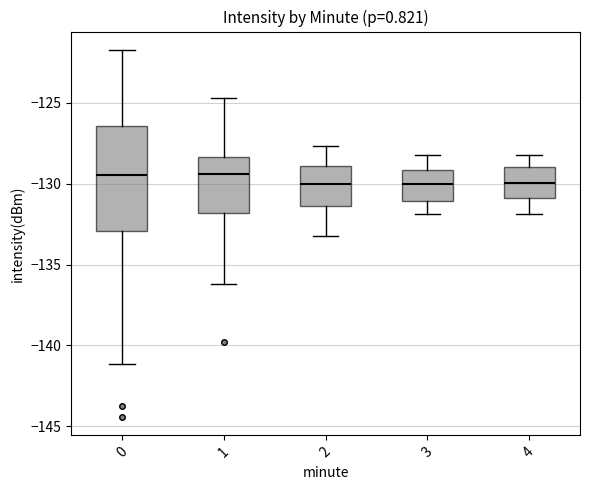

Reading left to right, transcribe this box plot: for each box, give where its median line is, the range the box spans, and where its two whiskers end, as read against the y-axis. The values are not printed on the chart, so give them approximately, as read against the axis.

0: median -129.5, box -133.0 to -126.5, whiskers -141.0 to -121.5
1: median -129.5, box -132.0 to -128.5, whiskers -136.0 to -124.5
2: median -130.0, box -131.5 to -129.0, whiskers -133.0 to -127.5
3: median -130.0, box -131.0 to -129.0, whiskers -132.0 to -128.0
4: median -130.0, box -131.0 to -129.0, whiskers -132.0 to -128.0